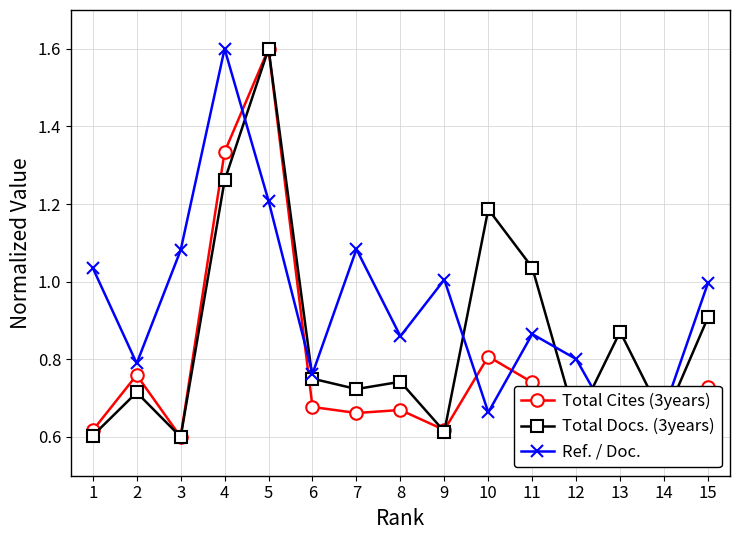

What is the difference between the highest and lowest values at 12?

0.2